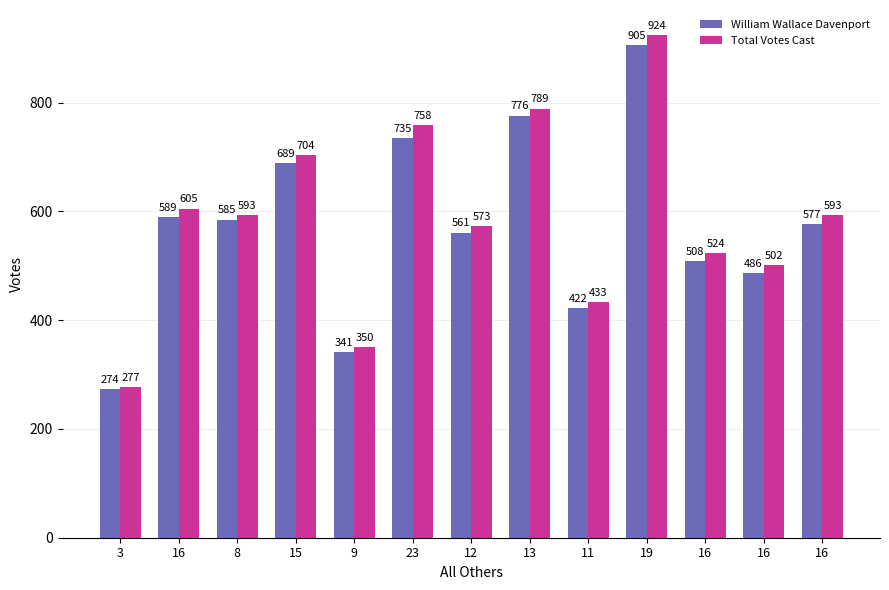

What value does the William Wallace Davenport series have at 9, to the nearest 100?

300